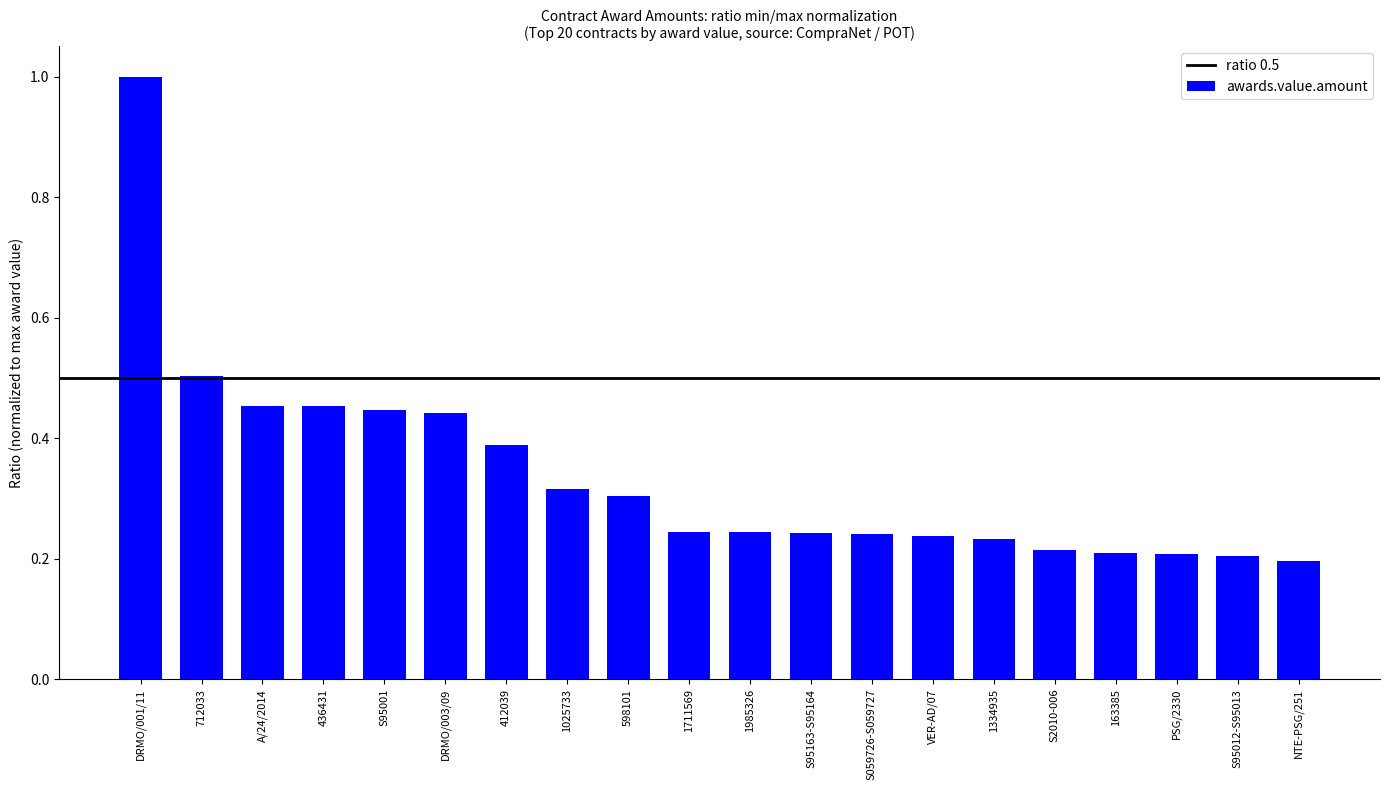

Between S2010-006 and 436431, which is larger?

436431